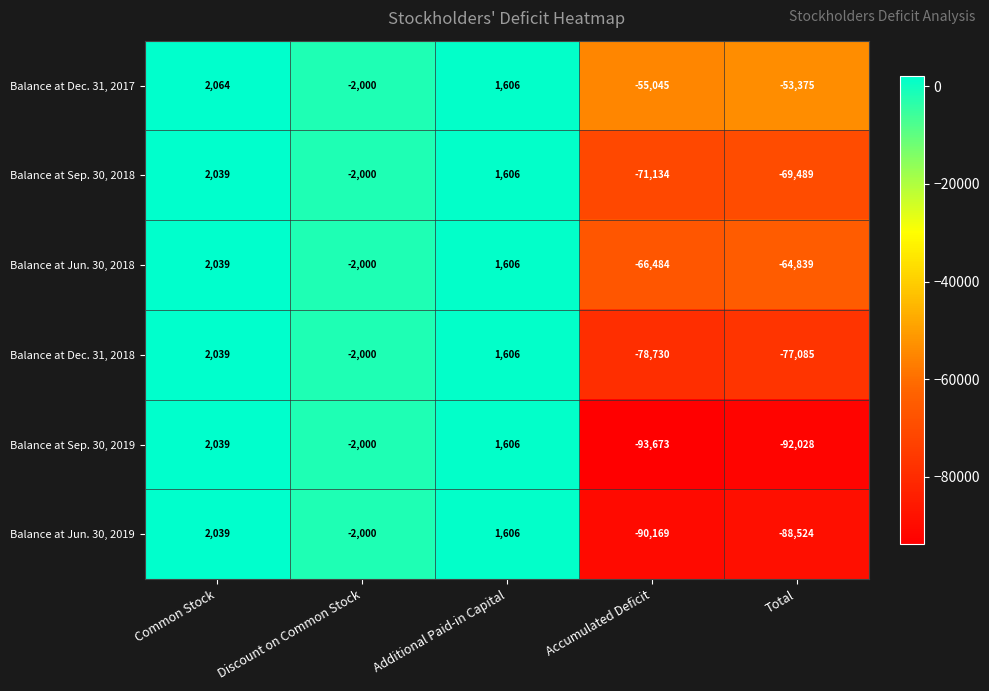

What is the sum of the Balance at Dec. 31, 2018 values at Additional Paid-in Capital and Common Stock?

3645